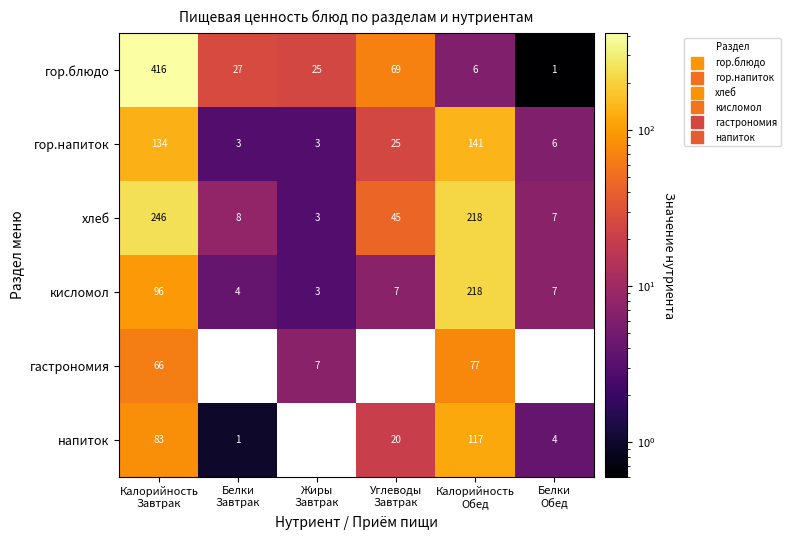

What is the minimum value for напиток?

1.0